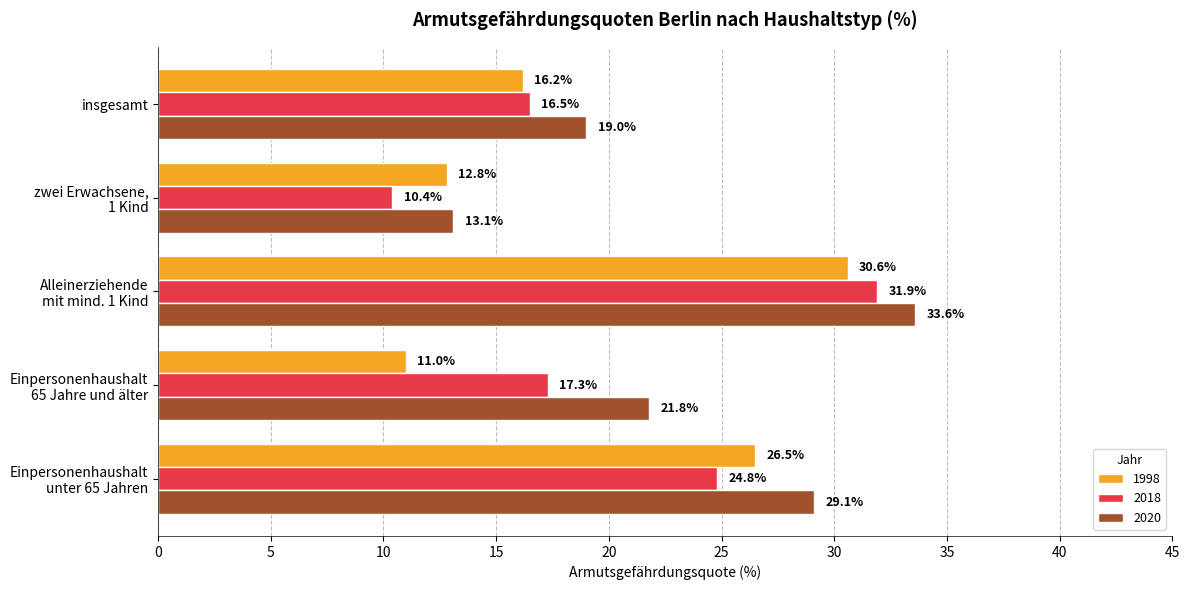

How many values in the 2018 series are below 17?

2